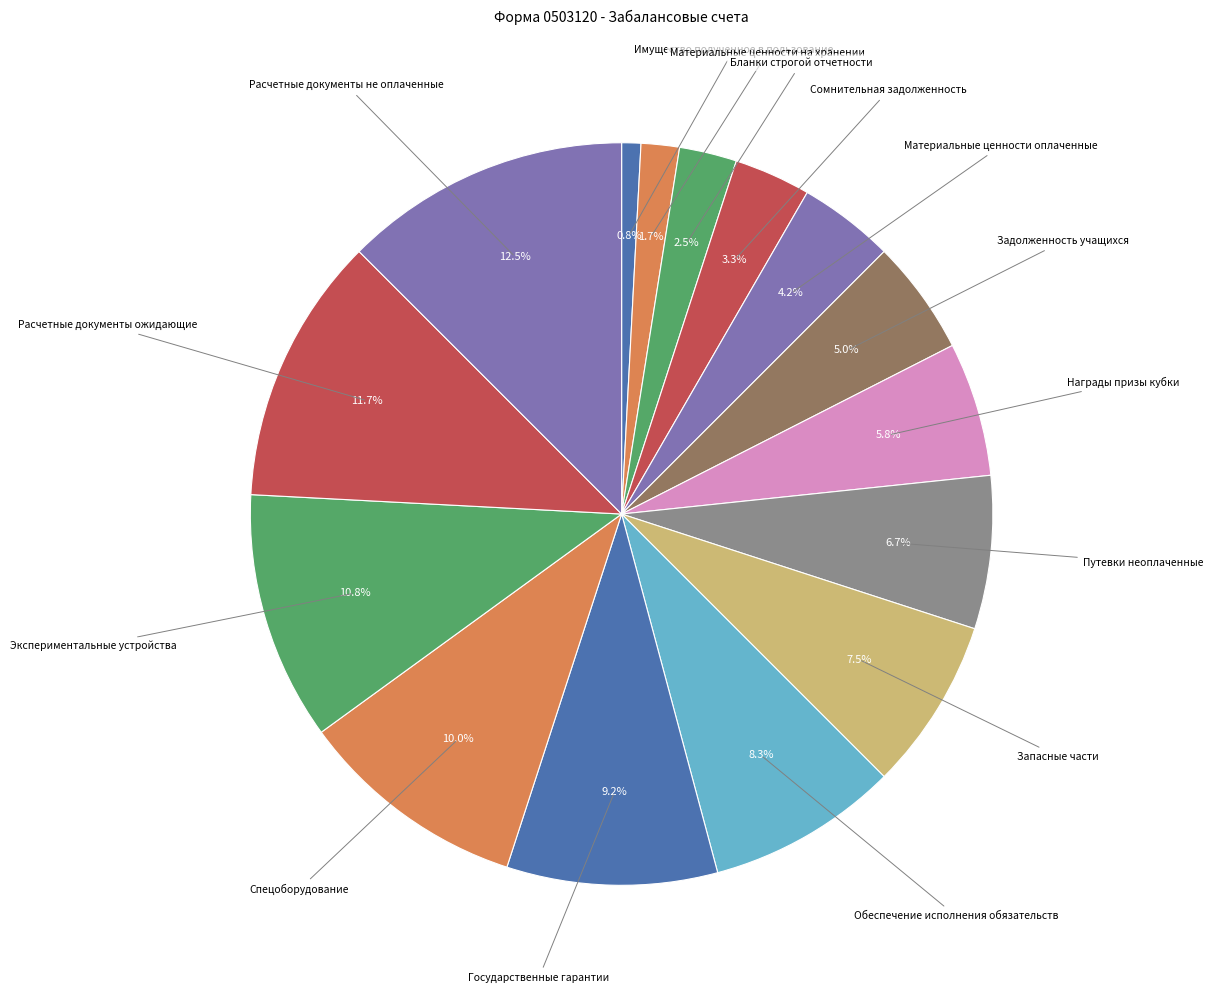

Count the number of slices in the pie.

15